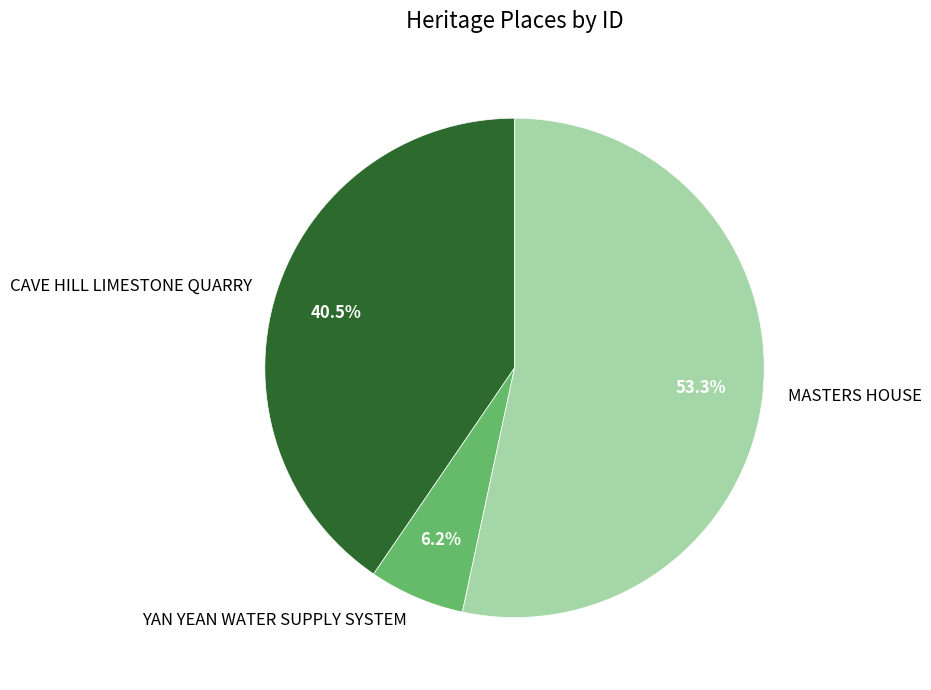

Does CAVE HILL LIMESTONE QUARRY represent more than half of the total?

No